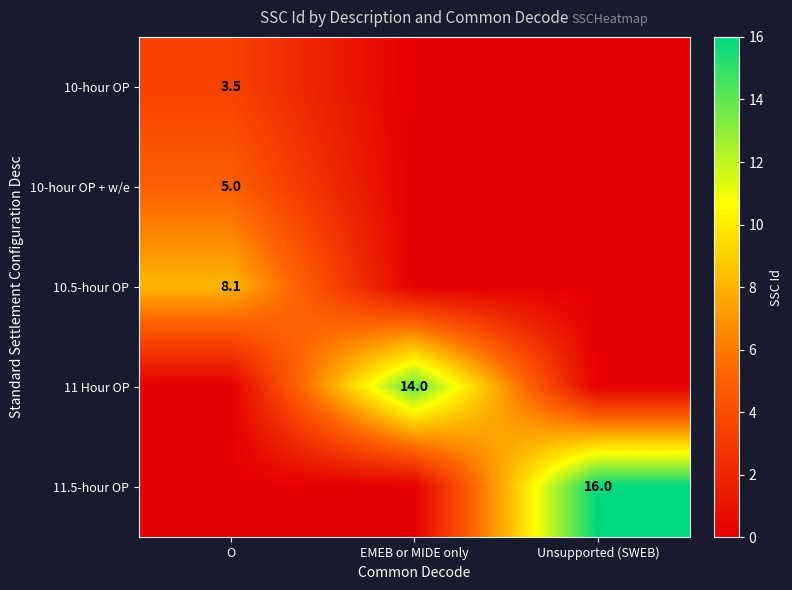

What is the total value across all series at Unsupported (SWEB)?

16.0